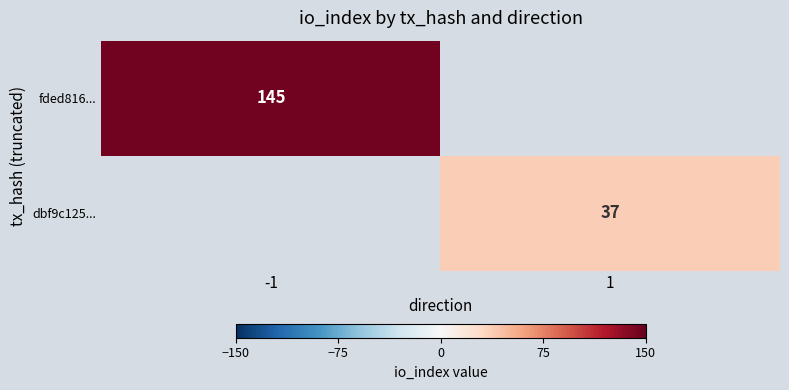

Is it true that dbf9c125... equals 37 at 1?

True